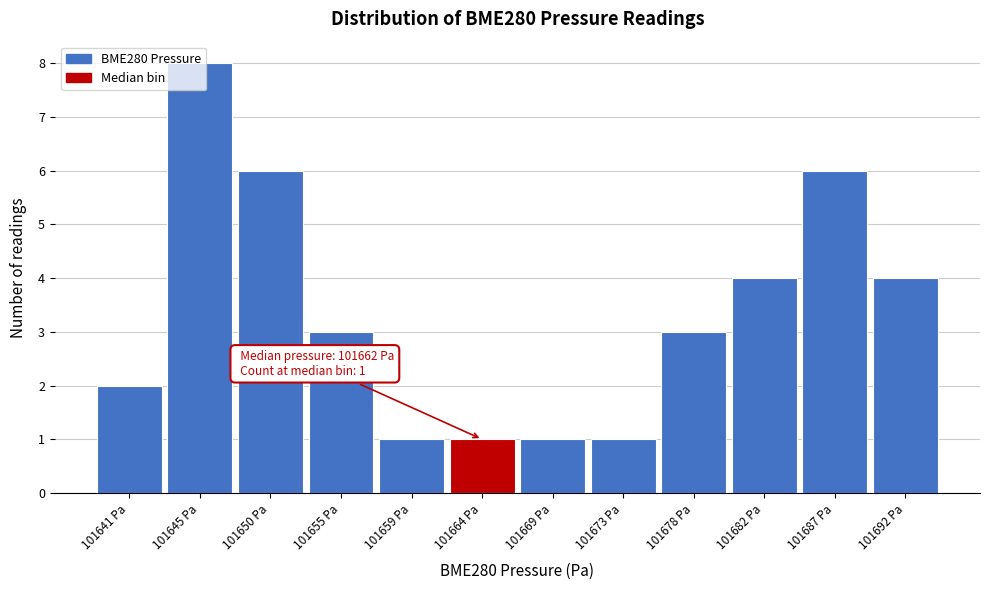

Which range on the x-axis has the tallest bar?

101643.0 to 101647.5